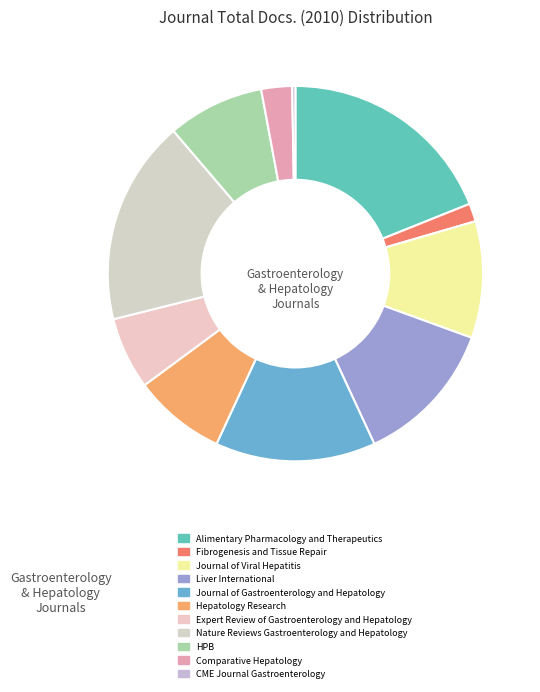

Which category has the biggest portion of the pie?

Alimentary Pharmacology and Therapeutics